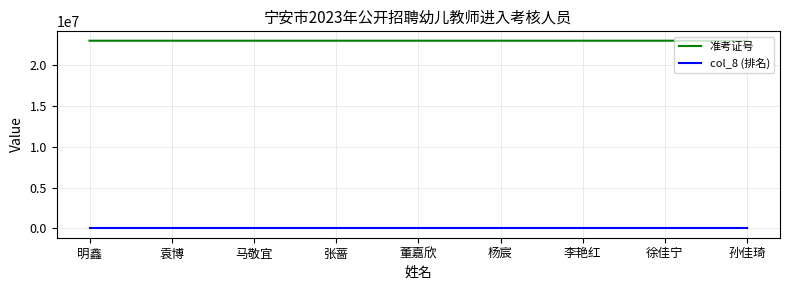

Which series has the largest total across all categories?

准考证号